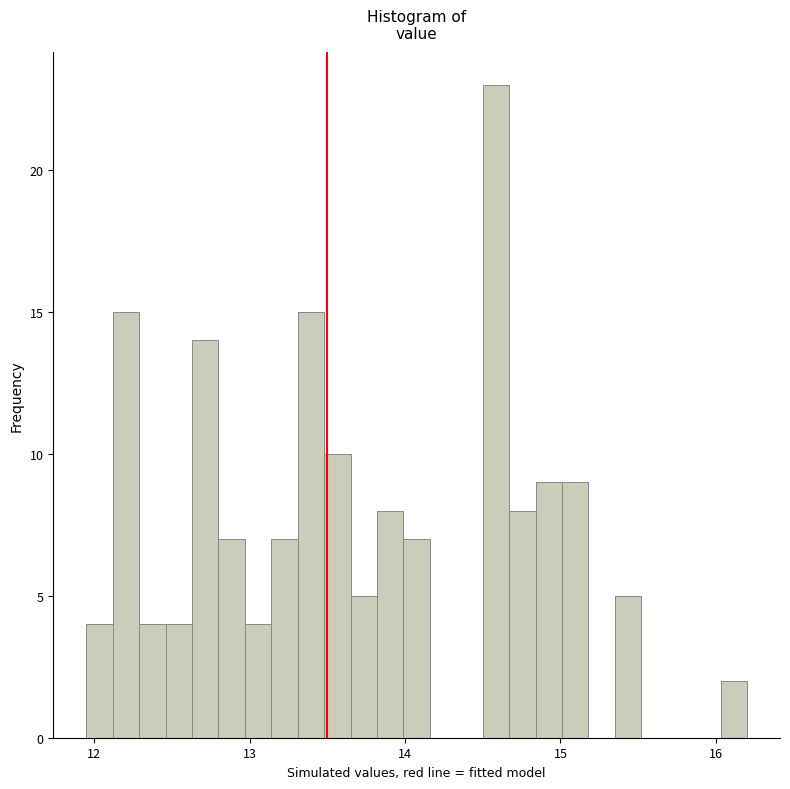

Around what value on the x-axis is the tallest bar? Give the approximate position of its centre, as read against the axis.

14.6